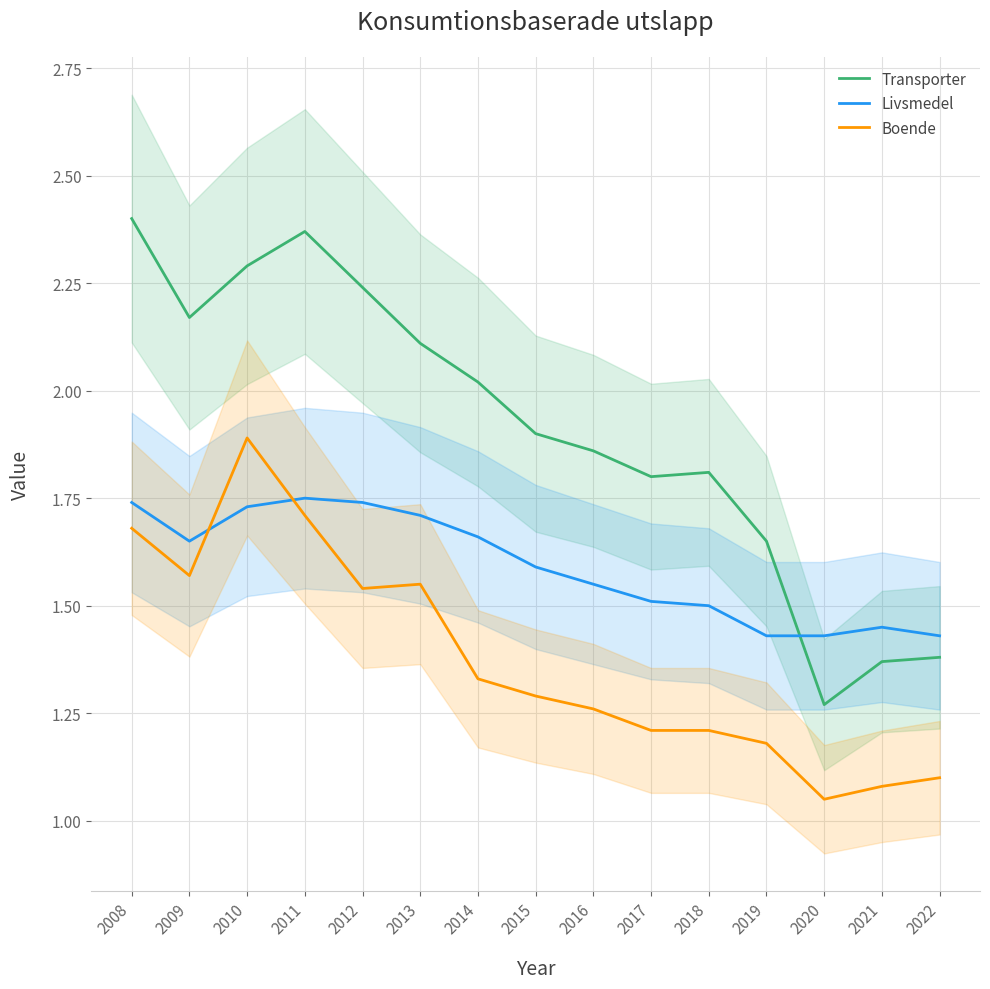

What is the total value across all series at 2010?

5.9